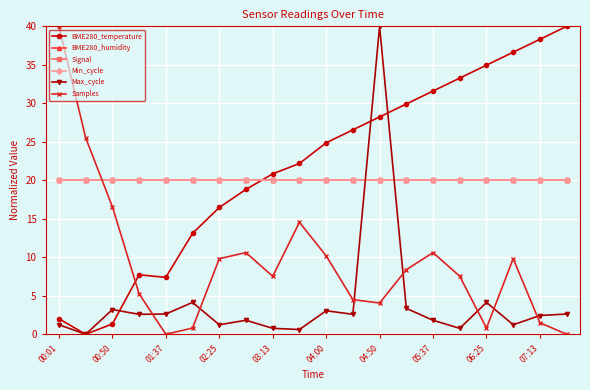

Is this an area chart (filled region under the line)?

No